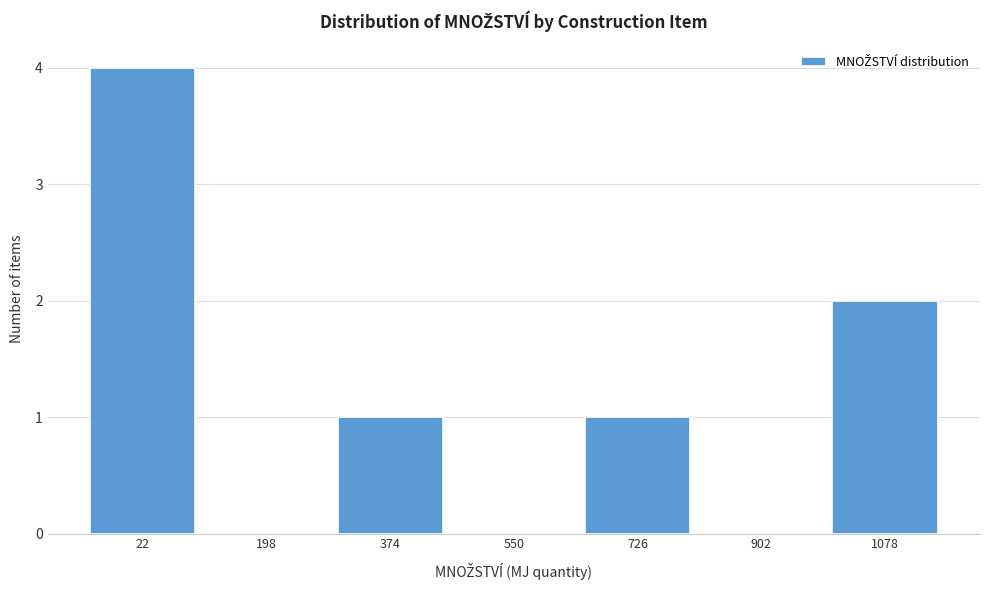

Reading left to right, transcribe all the data shown in this chart.

22=4	198=0	374=1	550=0	726=1	902=0	1078=2